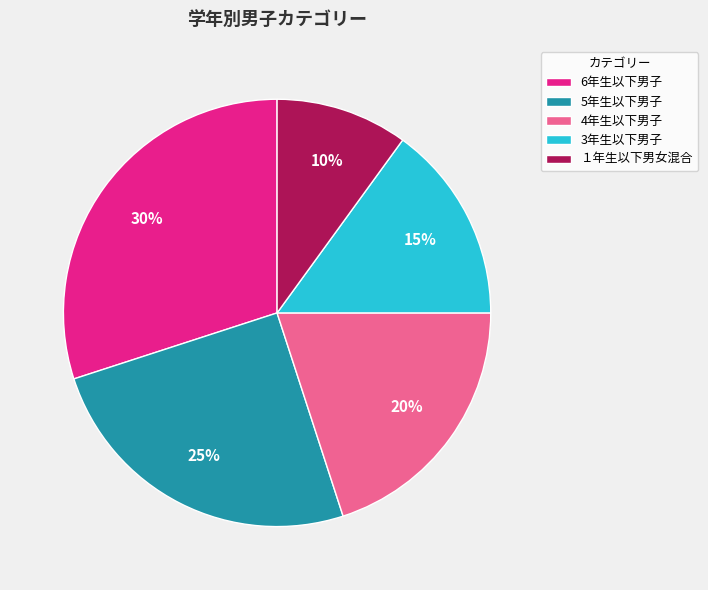

To the nearest percent, what portion does 5年生以下男子 represent?

25%